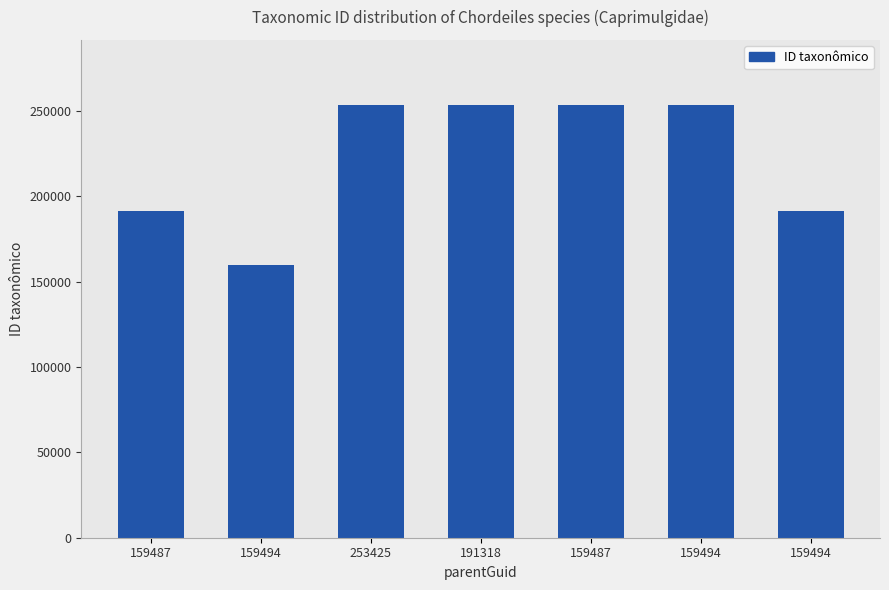

What is the ratio of the value at 159494 to the value at 159494?

1.6